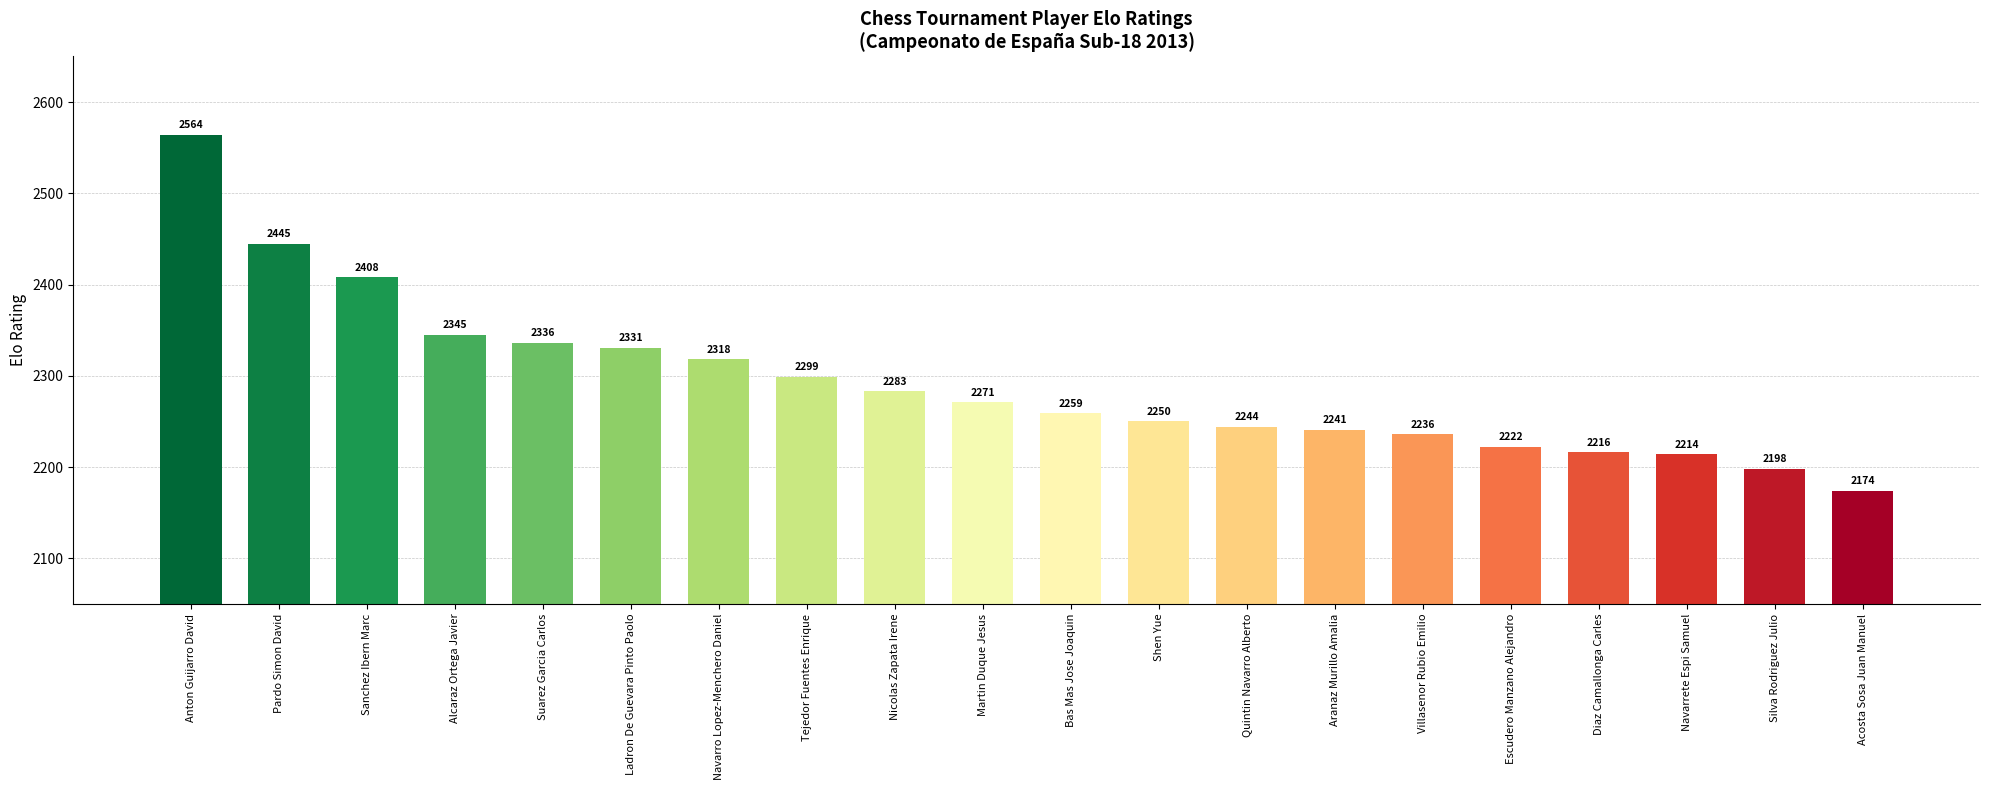

What is the value of the 7th bar from the left?

2318